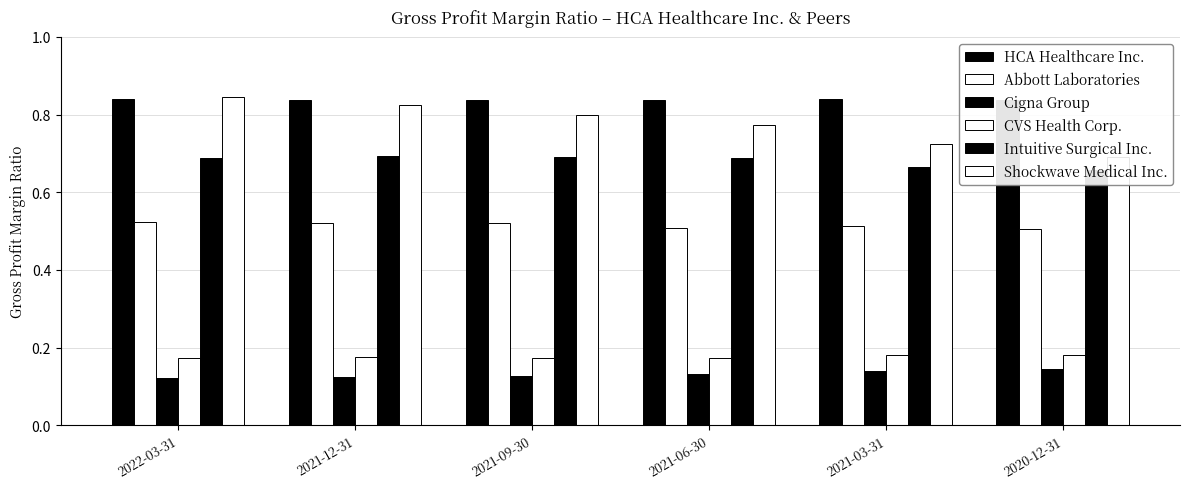

Which series has the largest total across all categories?

HCA Healthcare Inc.